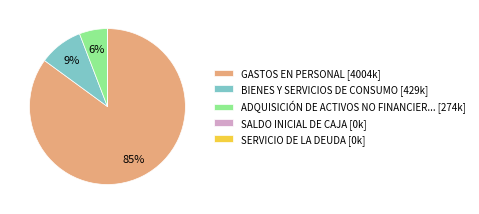

Which category accounts for the majority?

GASTOS EN PERSONAL [4004k]